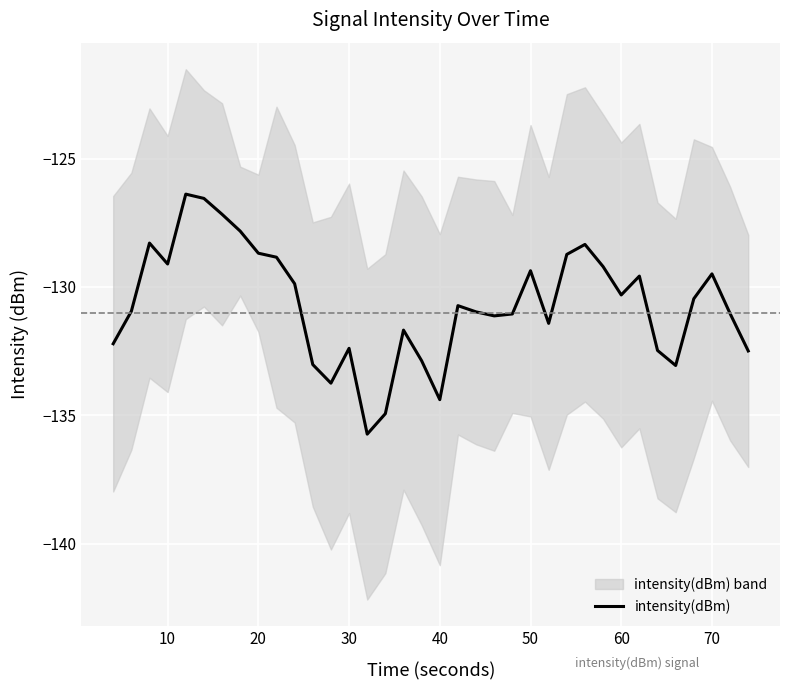

What is the difference between the maximum and minimum values?

9.4